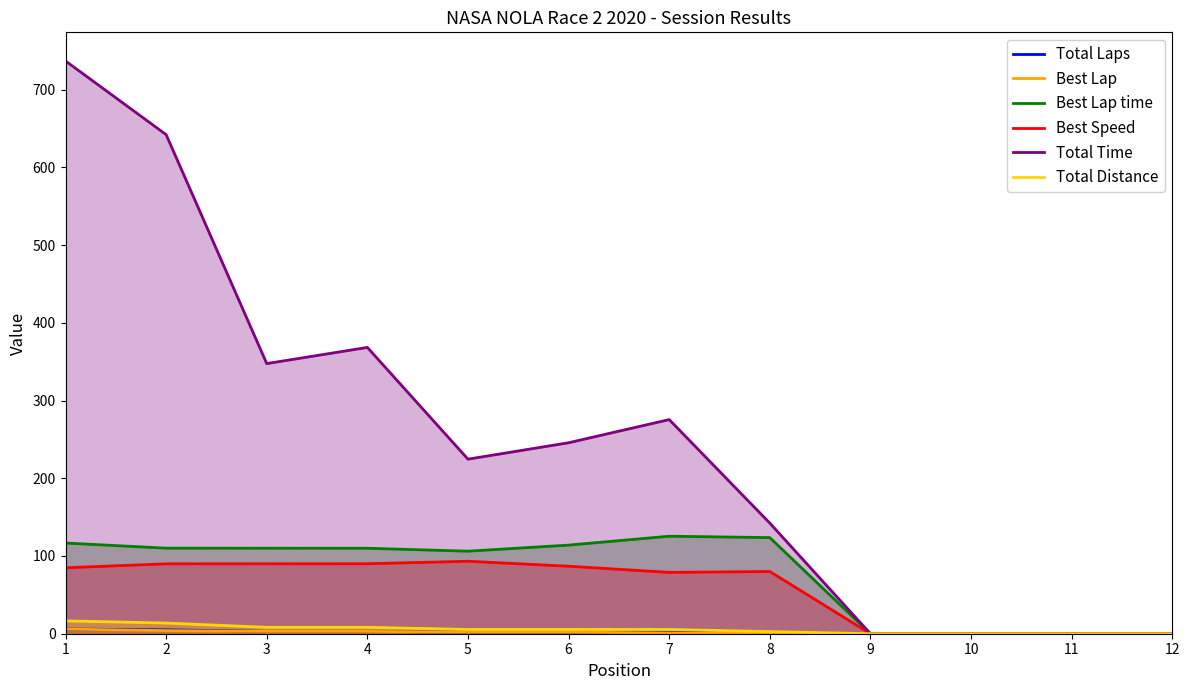

Which category has the lowest value across all series?

9